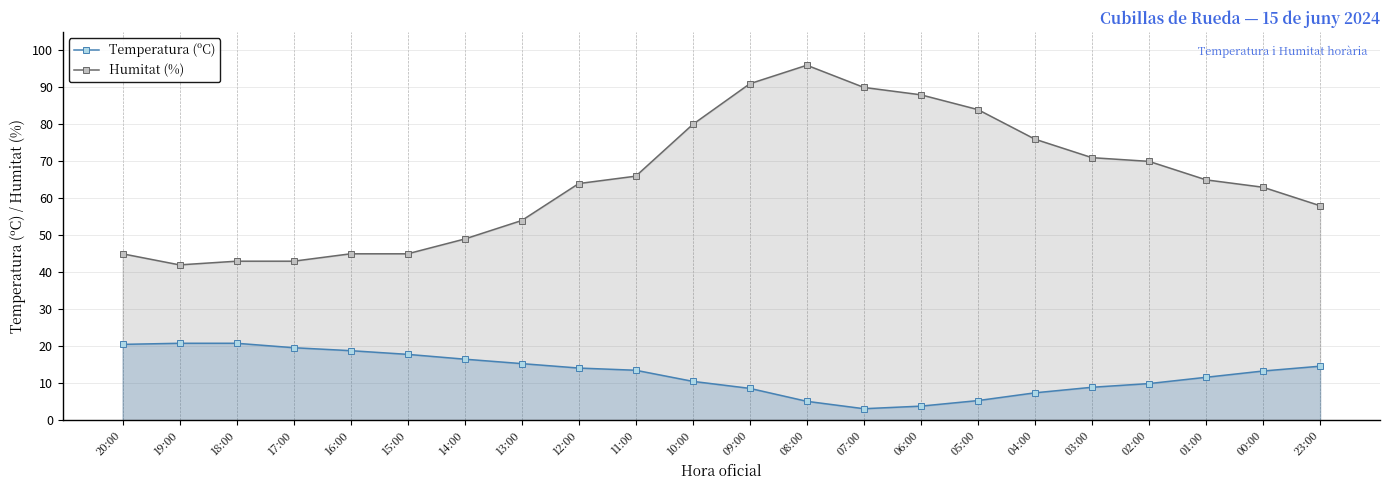

What is the label of the 18th point from the left?

03:00